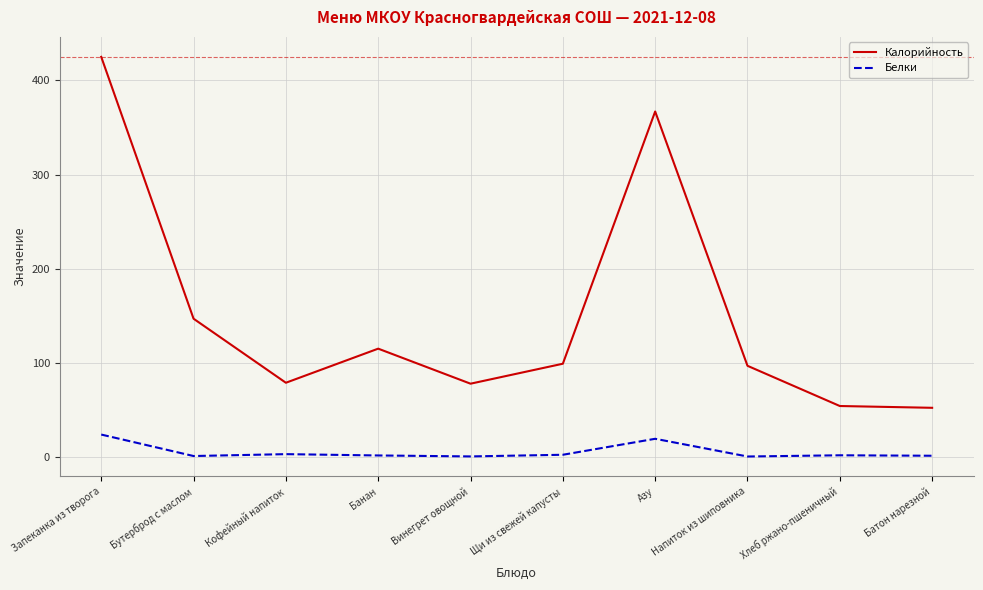

What is the highest value of the Калорийность series?

425.0